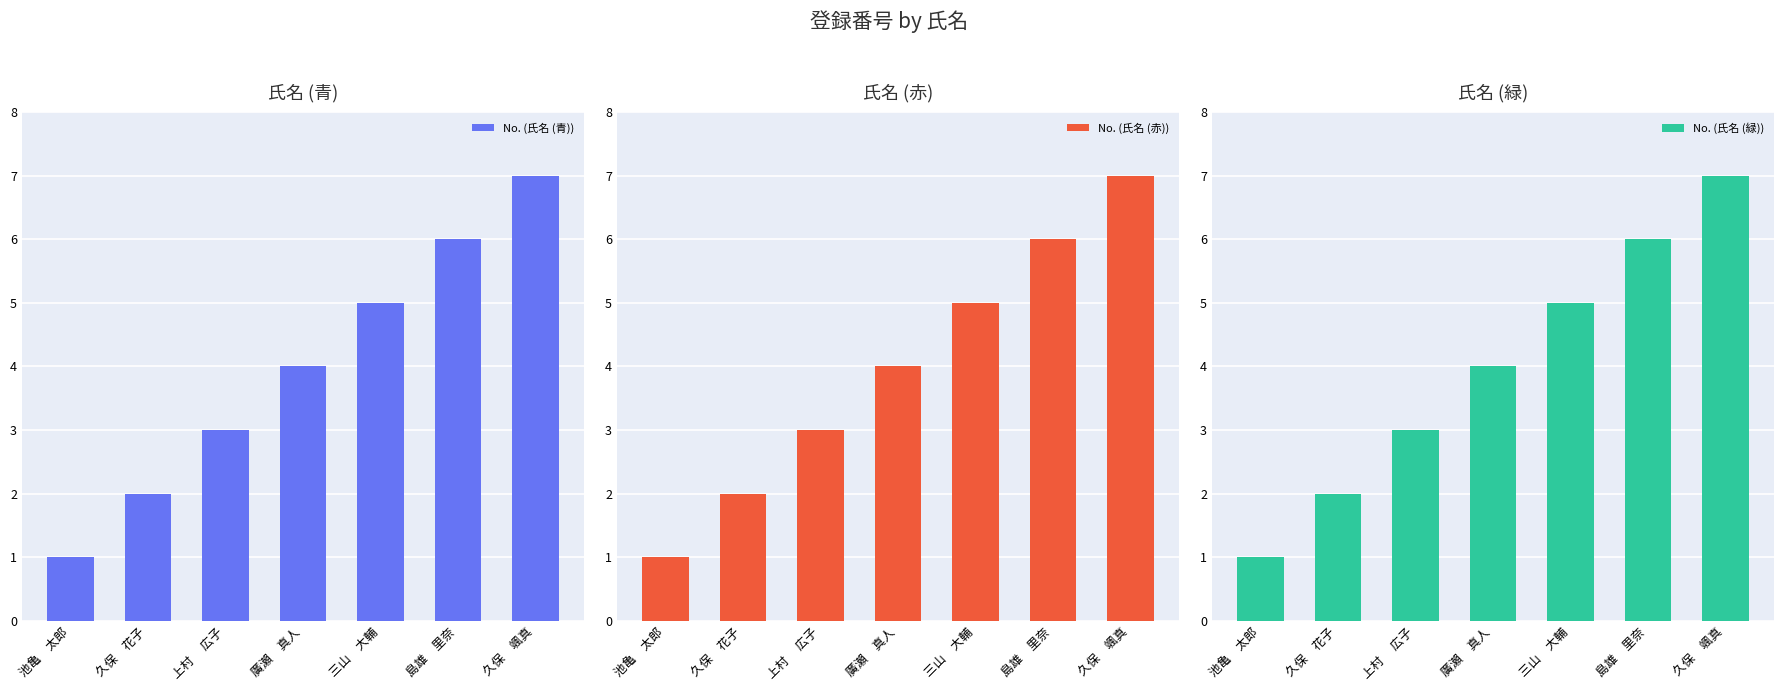

Which category has the lowest value in the No. (氏名 (緑)) series?

池亀　太郎